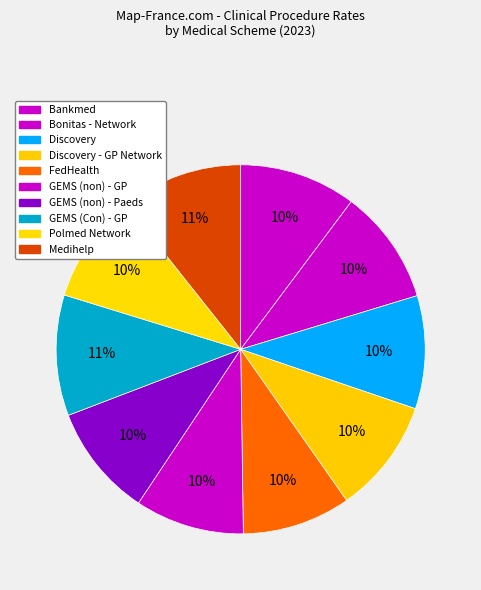

Count the number of slices in the pie.

10